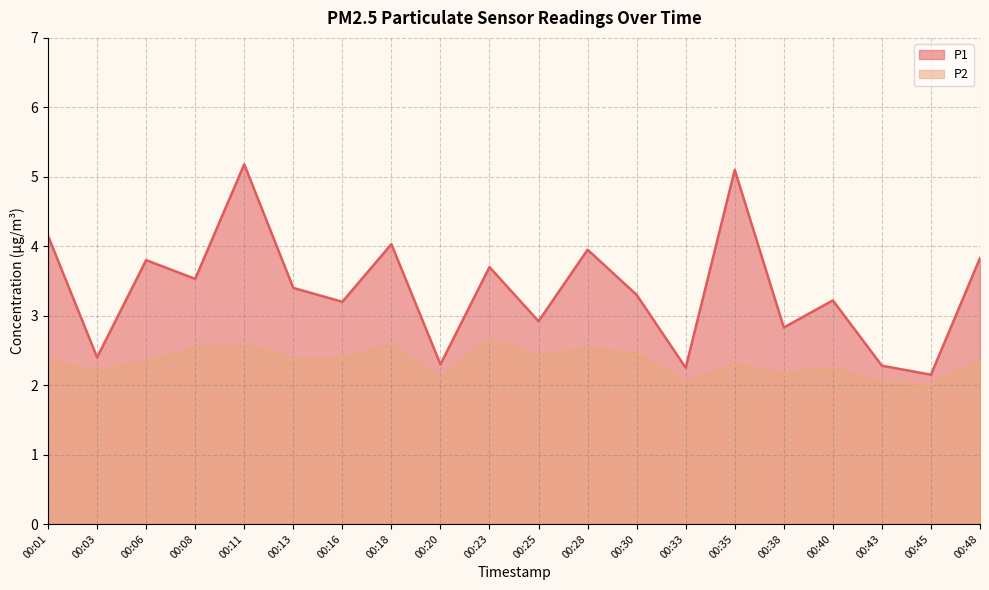

What is the sum of the P2 values at 00:30 and 00:40?

4.7